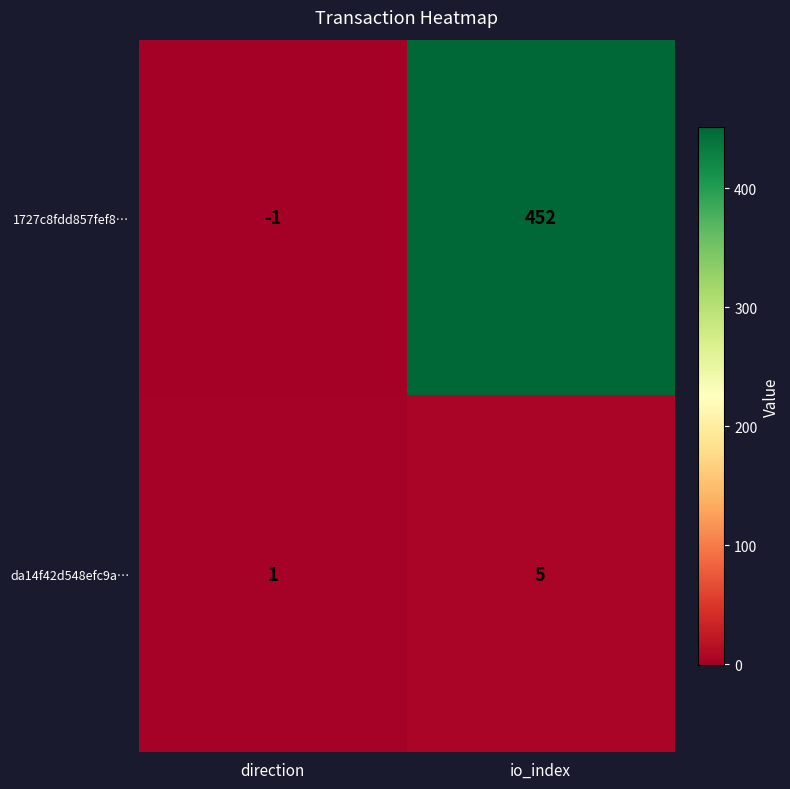

How many distinct data groups are displayed?

2